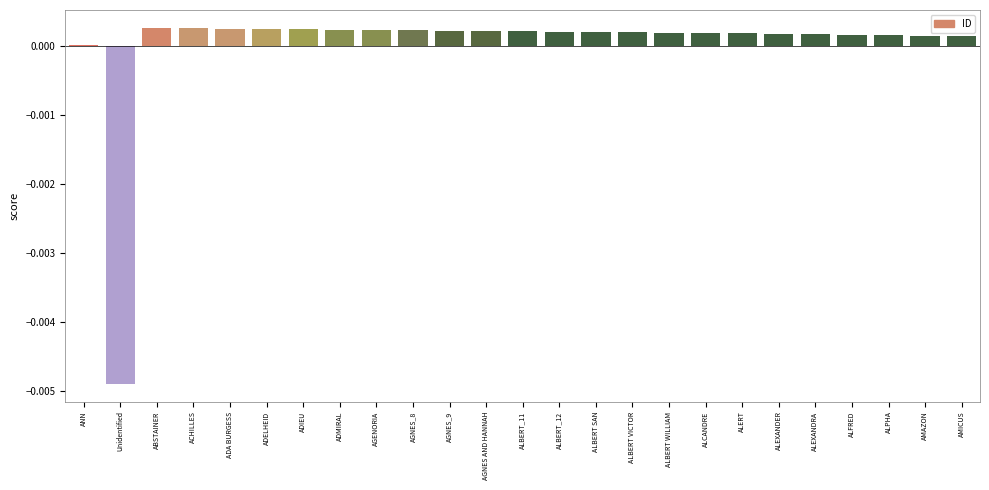

The value at AGNES AND HANNAH is 0.0. True or false?

True